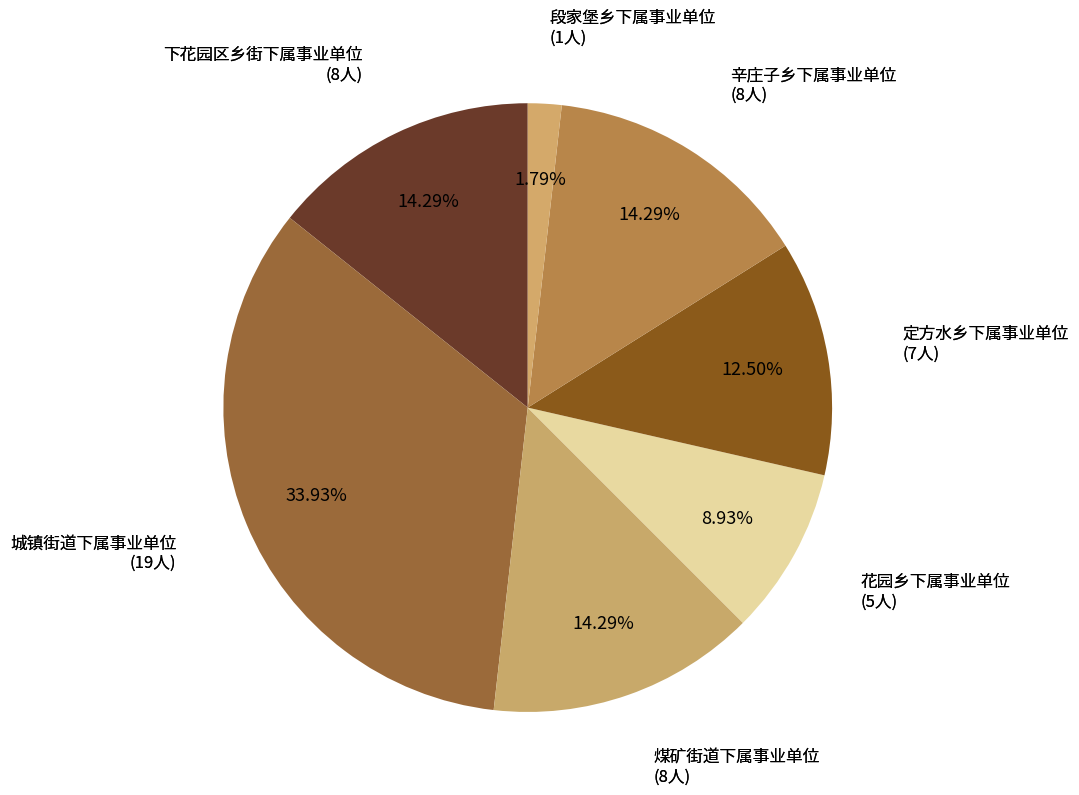

Which slice is the largest?

城镇街道下属事业单位